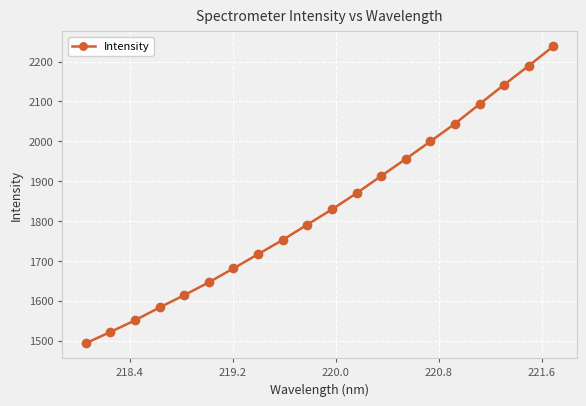

What is the value of the 20th point from the left?

2238.6